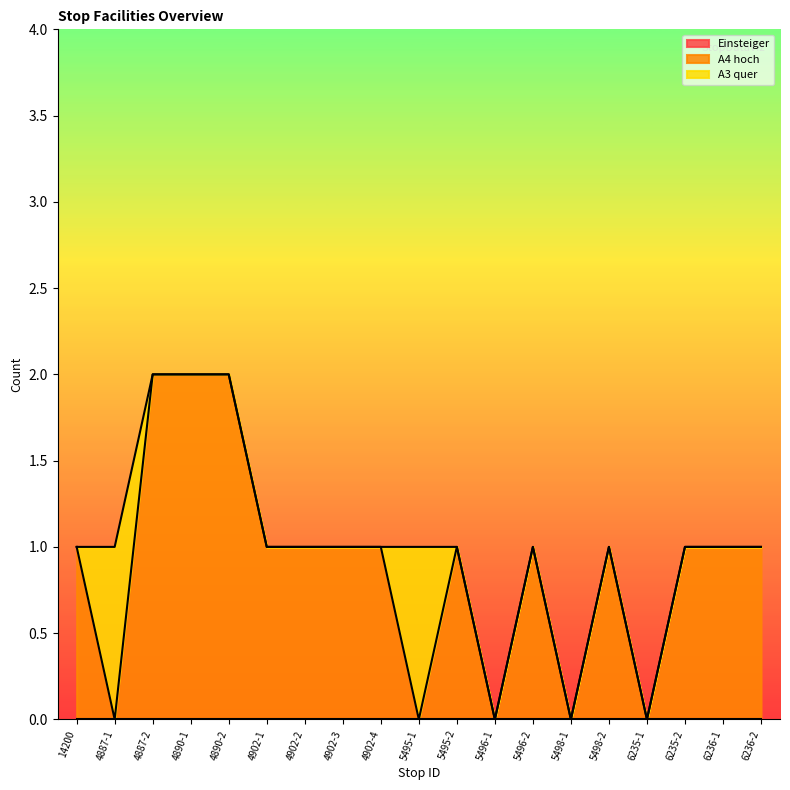

Between 4890-2 and 6235-2, which is larger?

4890-2